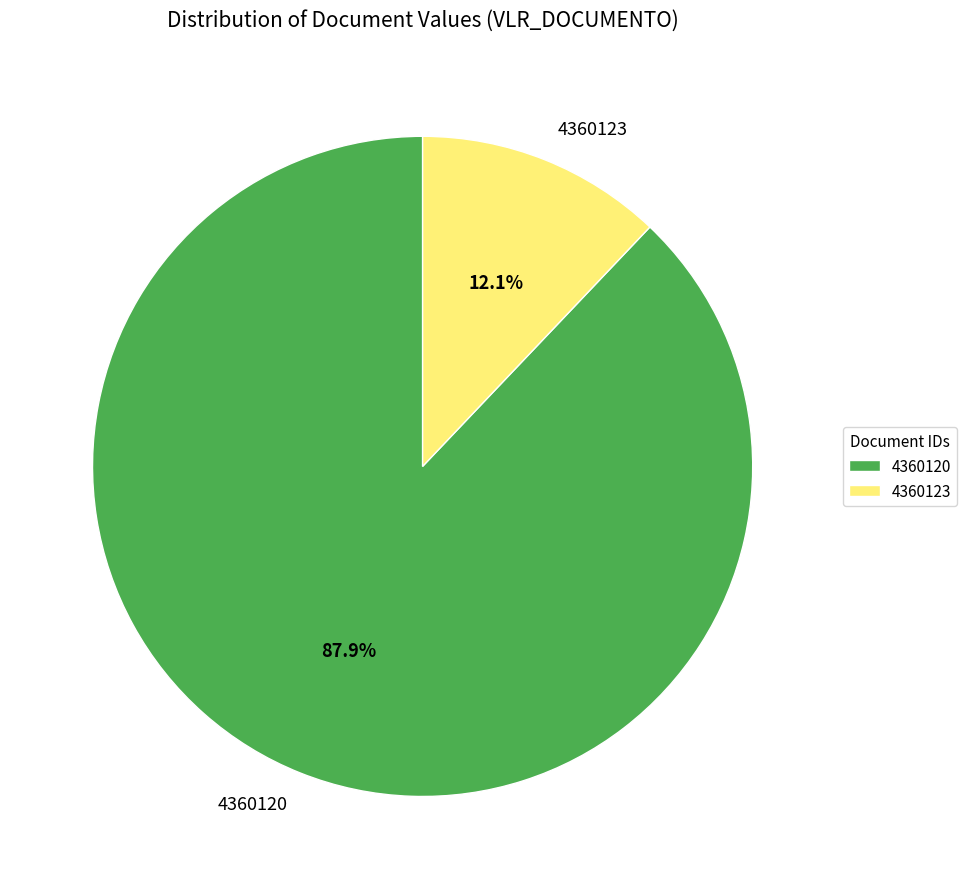

What portion of the pie excludes 4360123?

87.9%